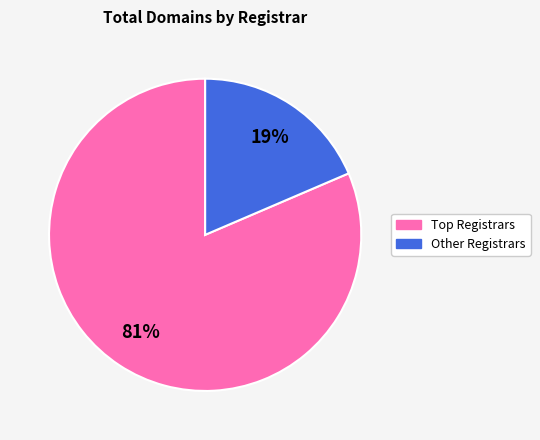

Does any single category account for the majority?

Yes